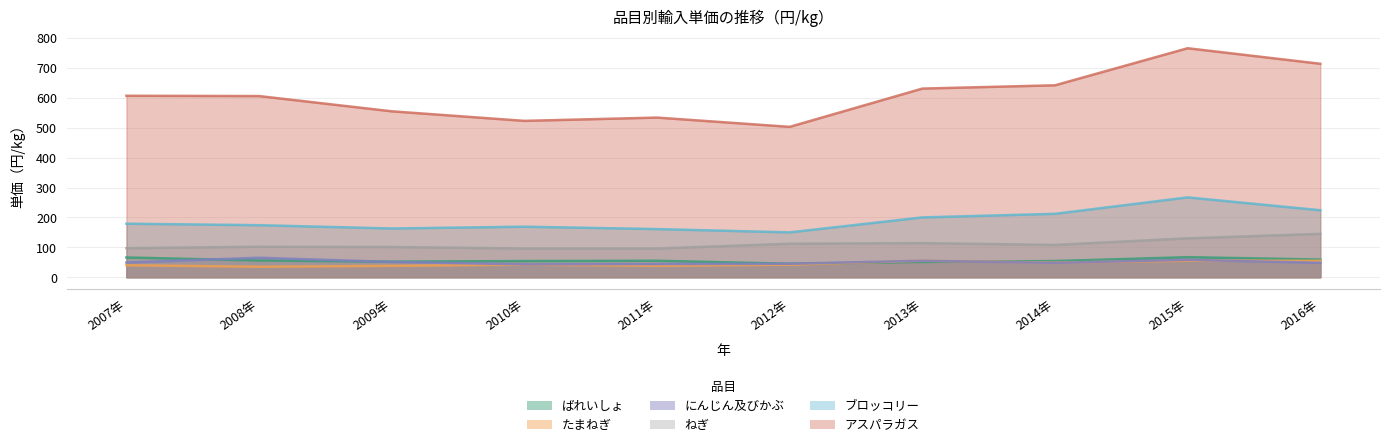

Rank the categories by ブロッコリー value from highest to lowest.

2015年, 2016年, 2014年, 2013年, 2007年, 2008年, 2010年, 2009年, 2011年, 2012年